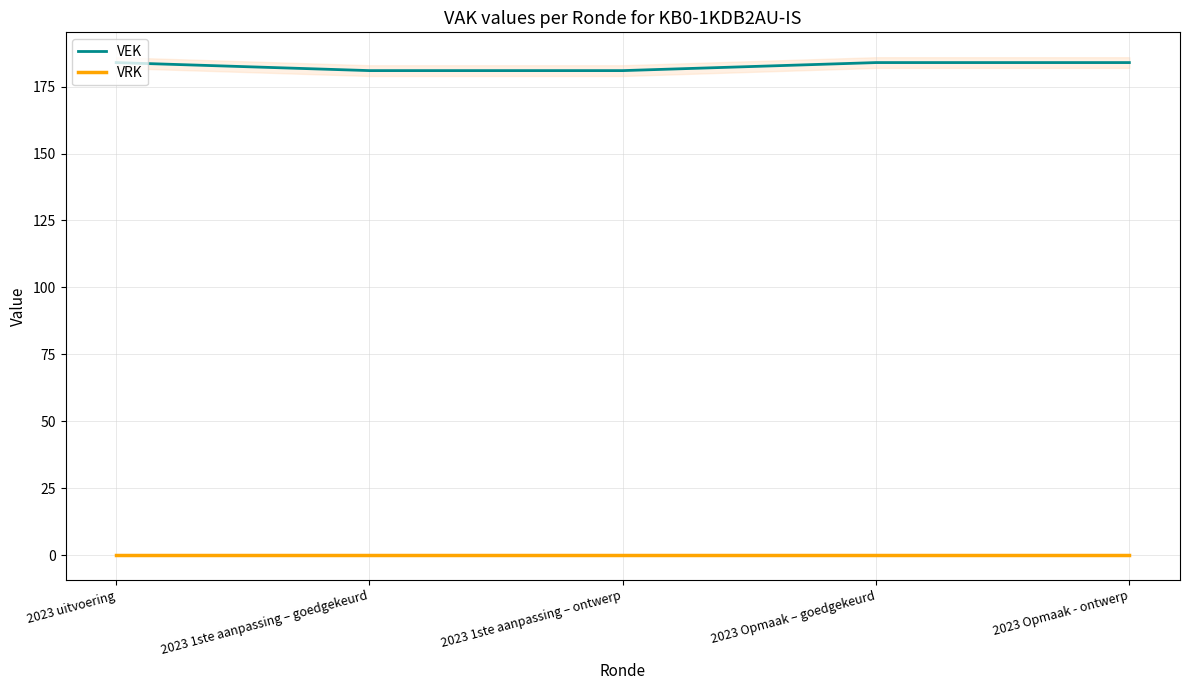

What is the spread (max minus min) of values at 2023 Opmaak - ontwerp?

184